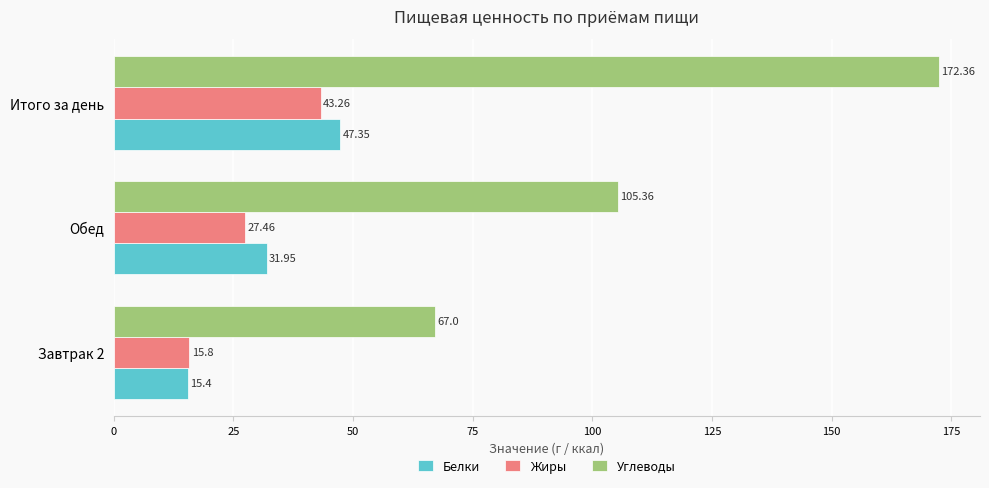

Count the number of data series in this chart.

3